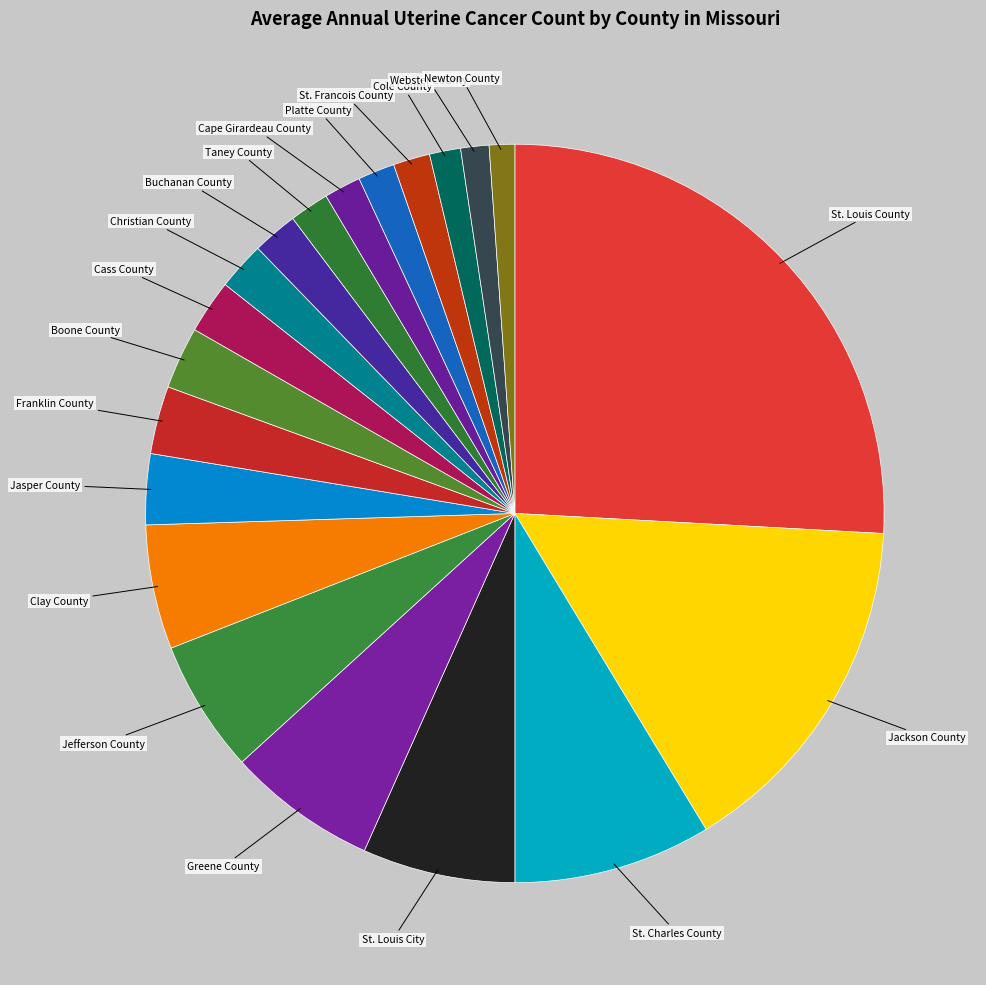

How many slices are in this pie chart?

20